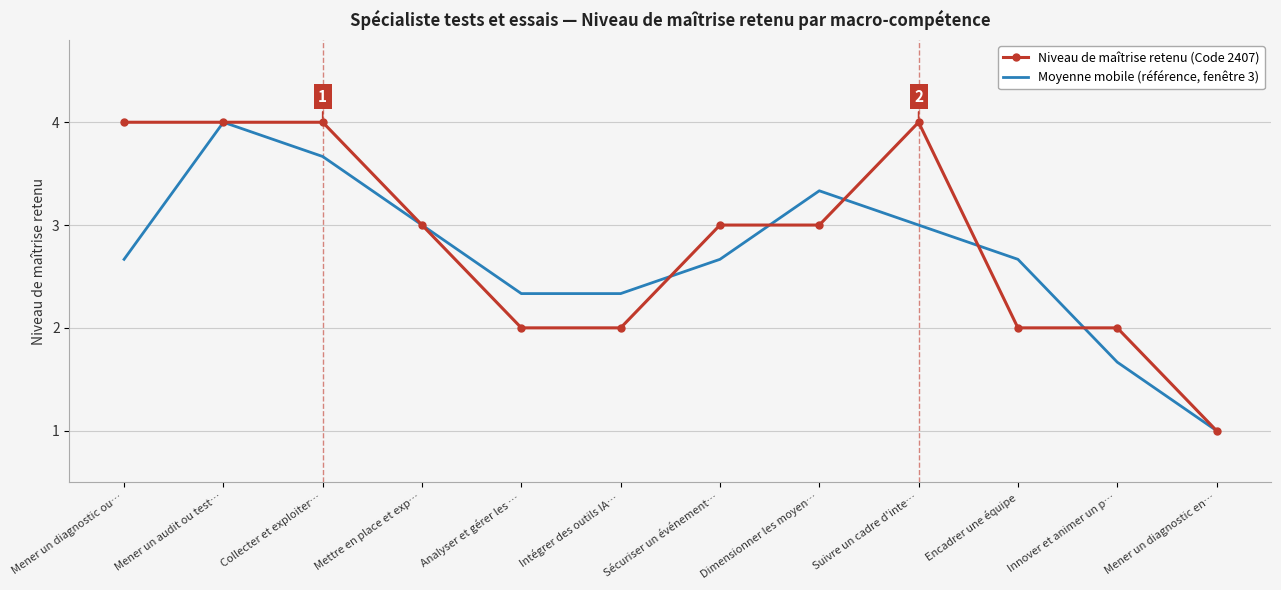

Reading left to right, what are all the values shown in this chart?

Niveau de maîtrise retenu (Code 2407): 4.0	4.0	4.0	3.0	2.0	2.0	3.0	3.0	4.0	2.0	2.0	1.0
Moyenne mobile (référence, fenêtre 3): 2.7	4.0	3.7	3.0	2.3	2.3	2.7	3.3	3.0	2.7	1.7	1.0